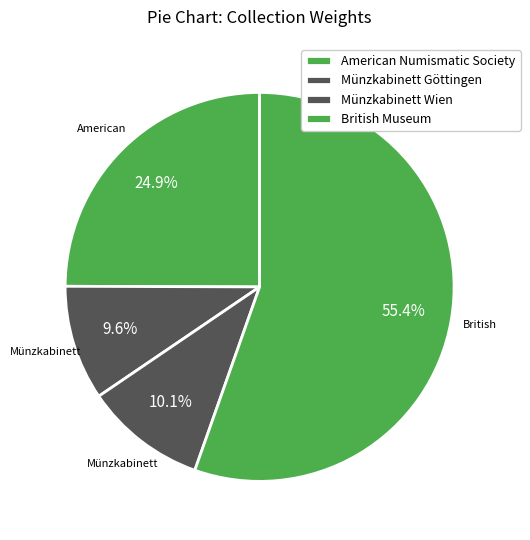

How many slices are in this pie chart?

4